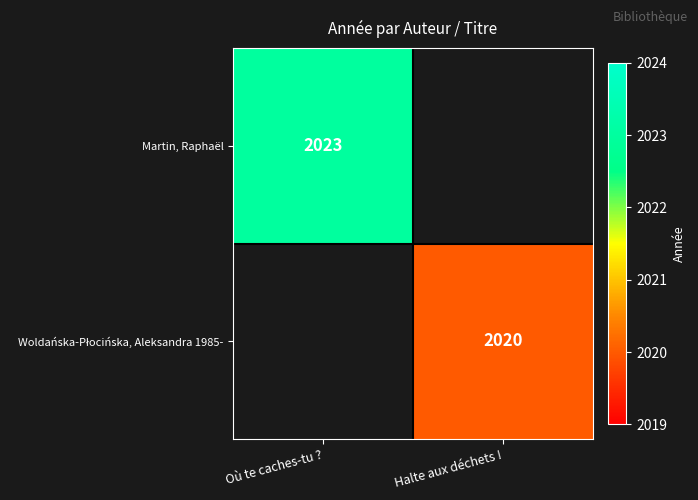

Is it true that Martin, Raphaël equals 2023 at Où te caches-tu ??

True